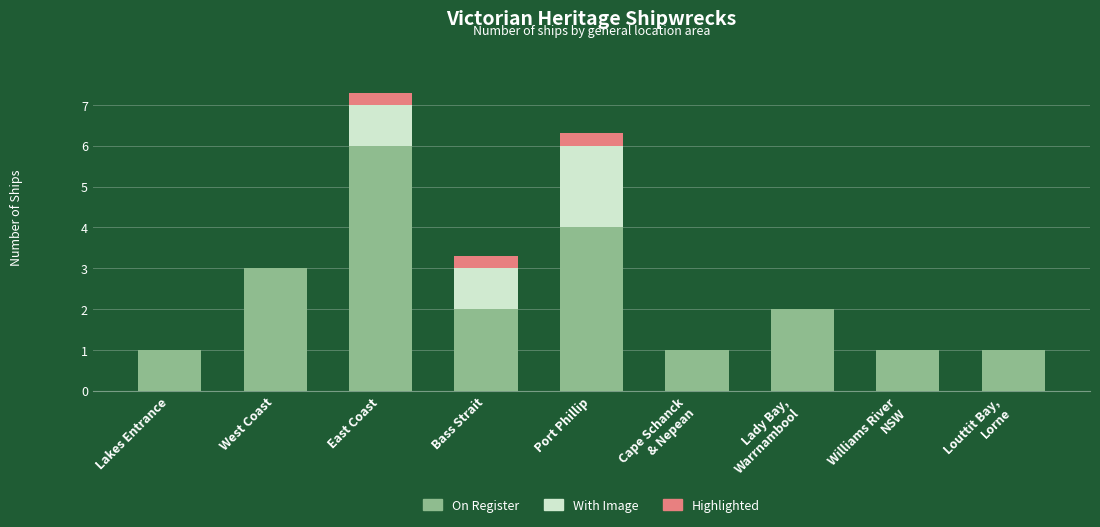

At which category is the sum across all series the highest?

East Coast